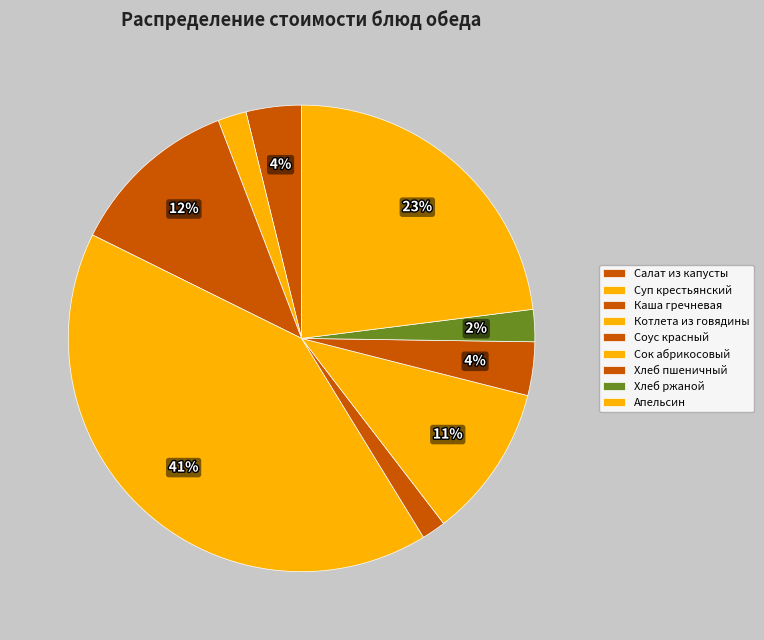

Count the number of slices in the pie.

9